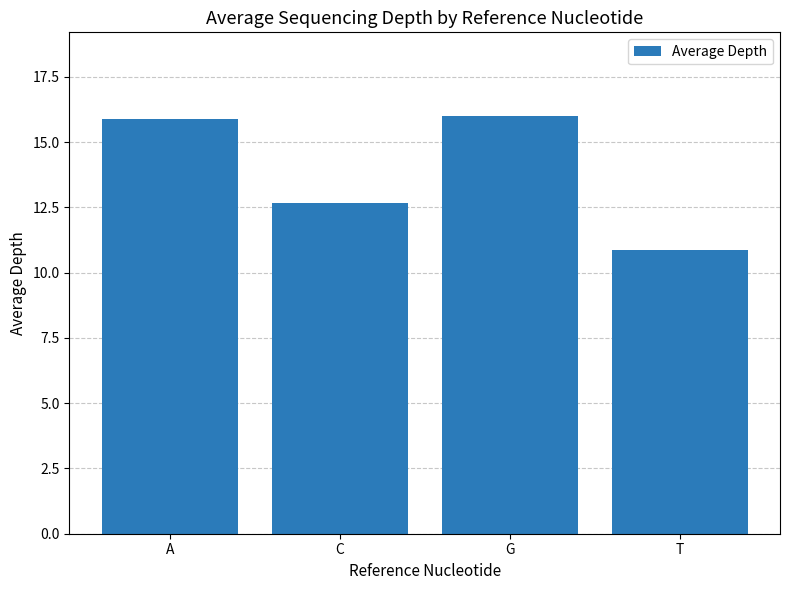

Between G and C, which is larger?

G